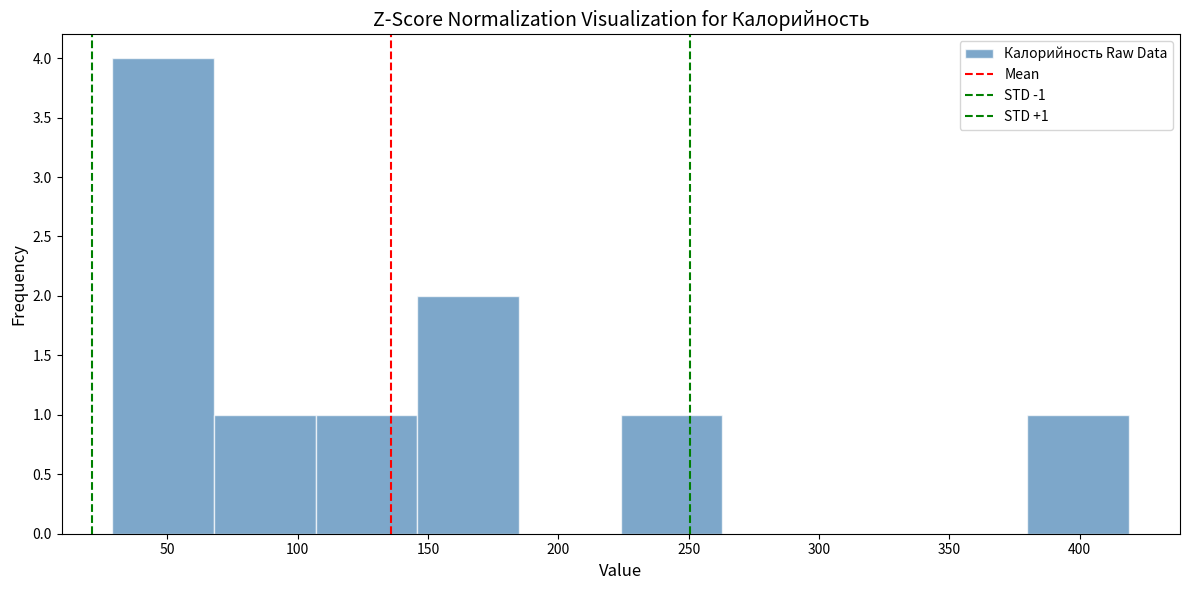

Which range on the x-axis has the tallest bar?

29 to 68